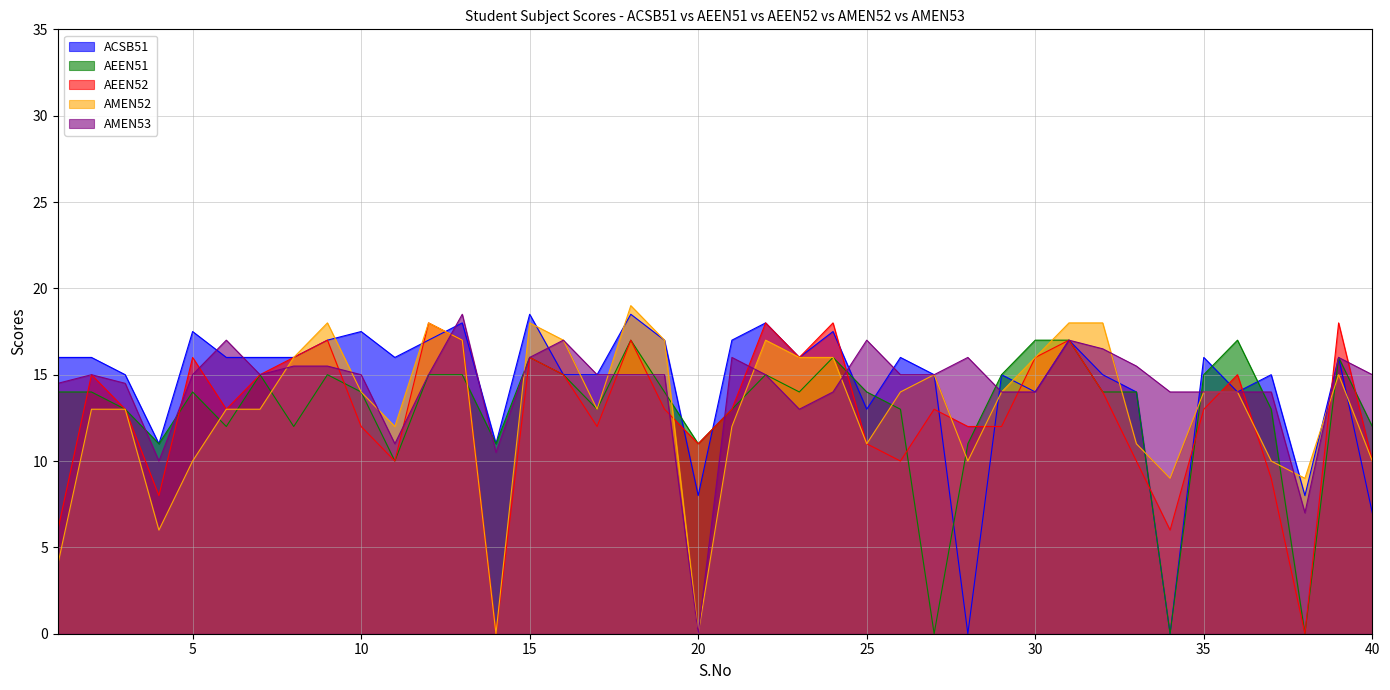

How many values in the AMEN53 series are below 15?

15